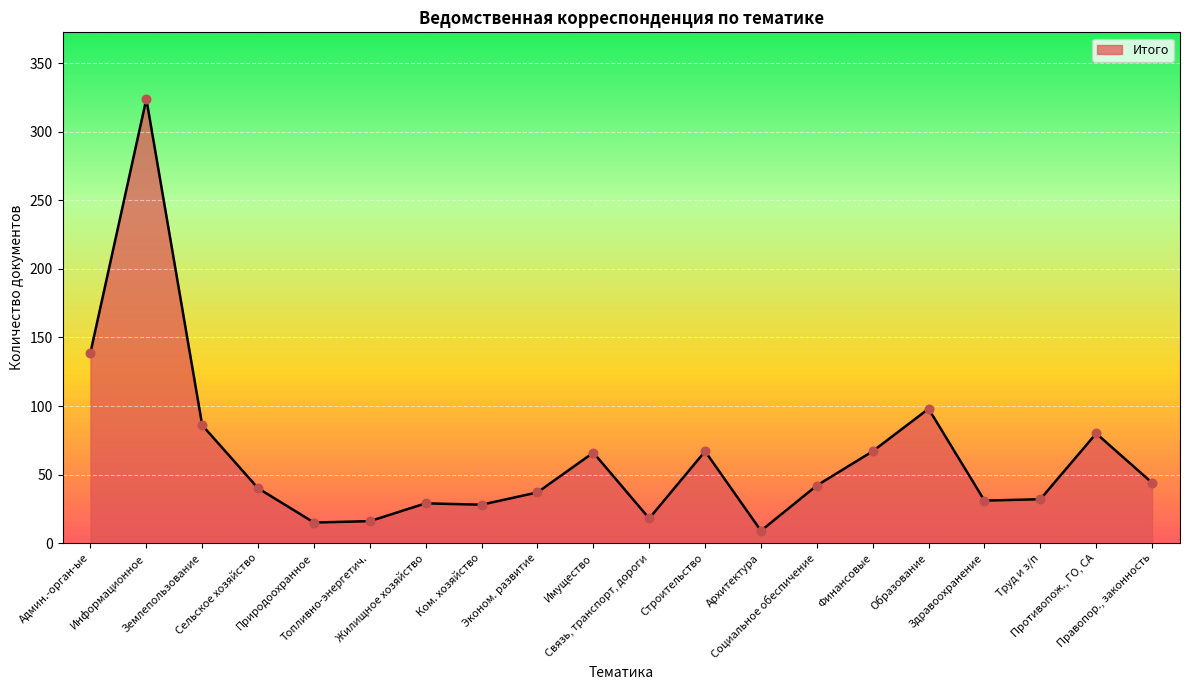

What is the change in value from Имущество to Образование?

+32